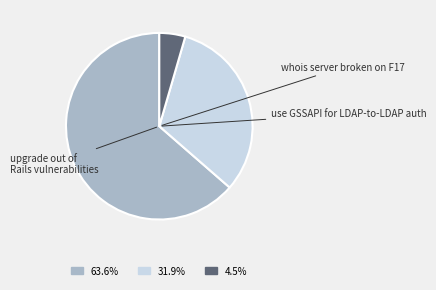

Is there a majority slice in this chart?

Yes